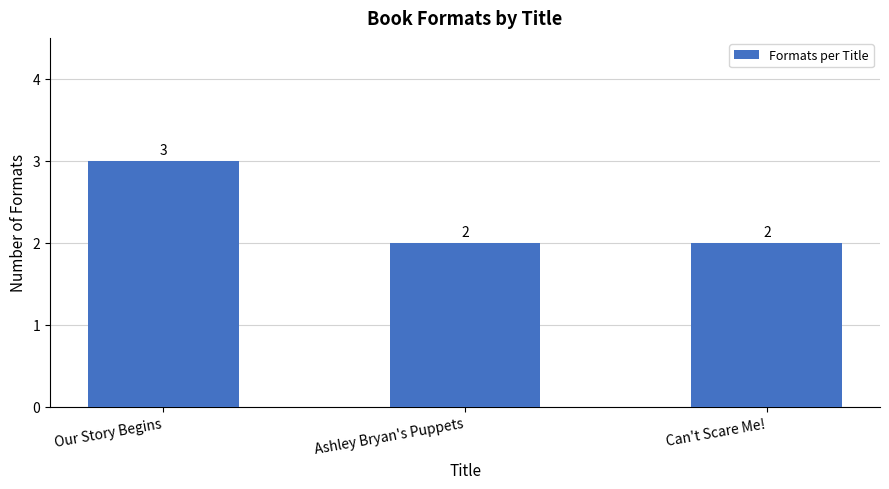

How many data points are above 2?

1